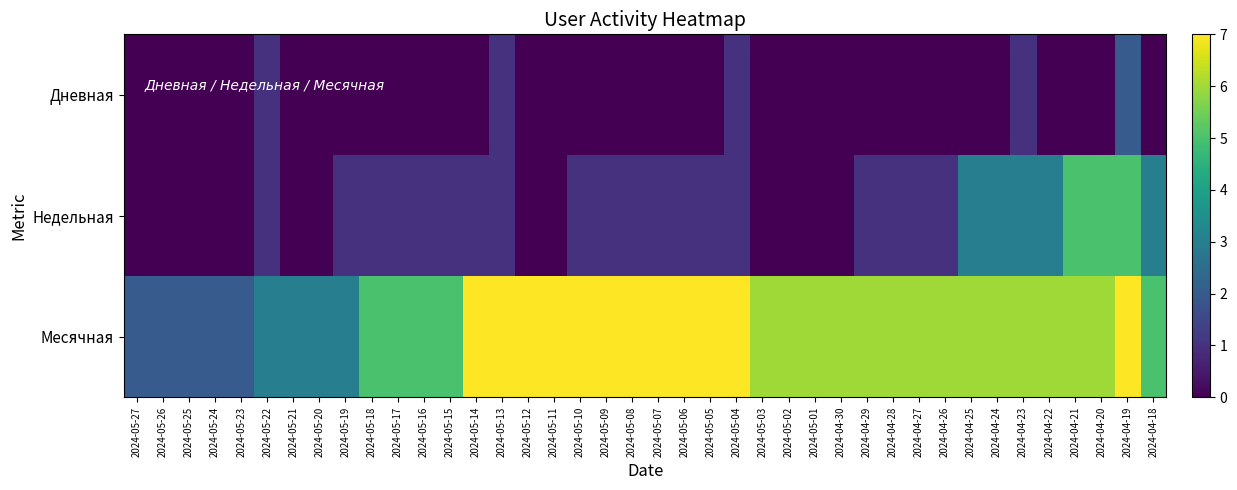

Rank the series at 2024-04-27 from lowest to highest value.

Дневная, Недельная, Месячная